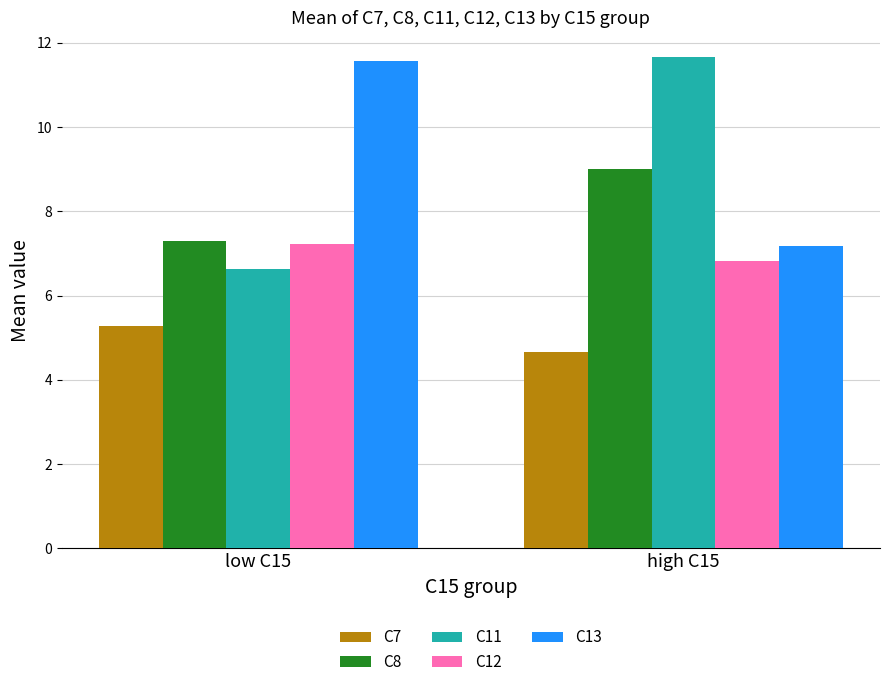

At which label is C11 closest to 9?

low C15